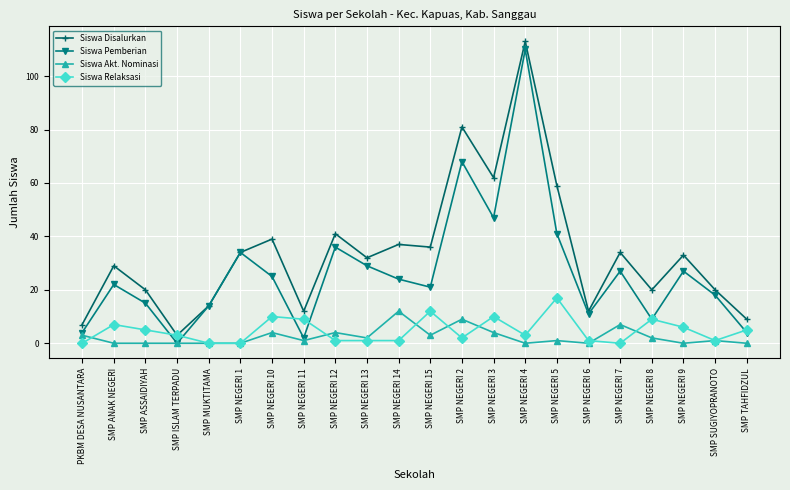

True or false: Siswa Akt. Nominasi and Siswa Disalurkan intersect in this chart.

False